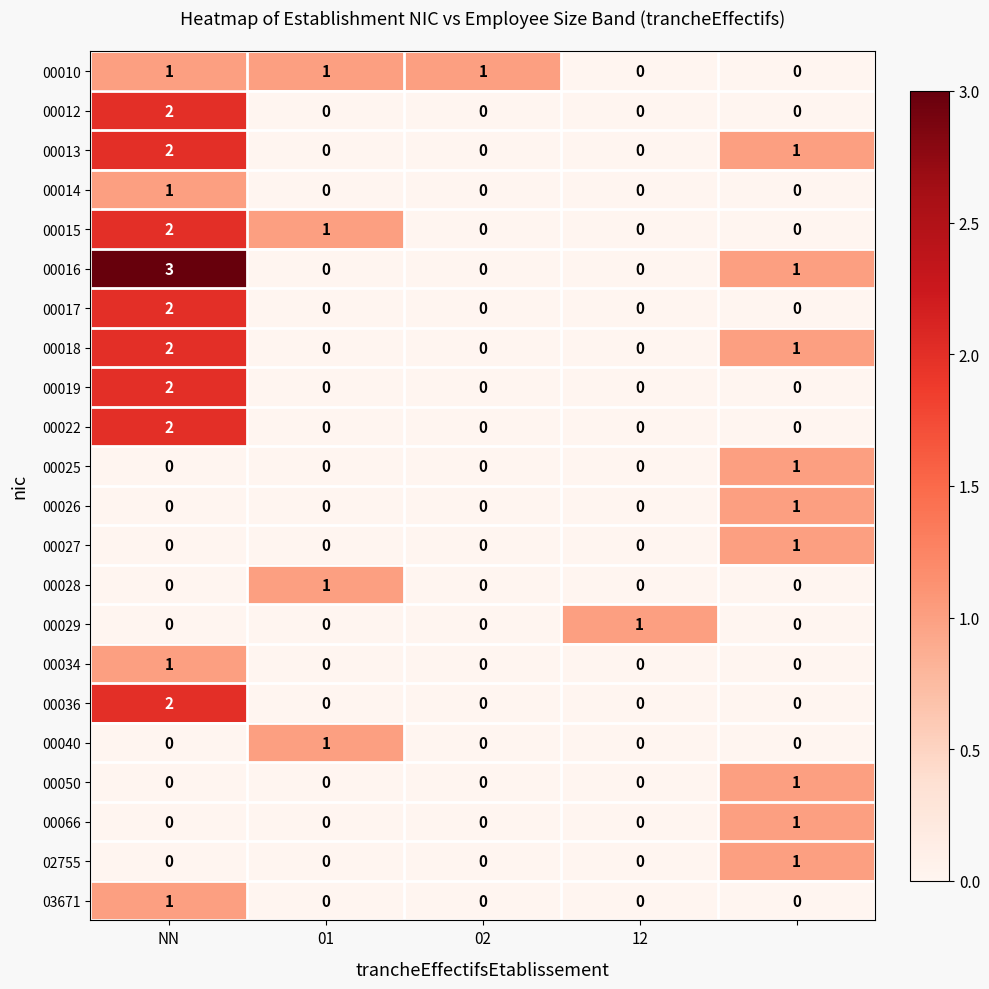

What is the greatest value displayed?

3